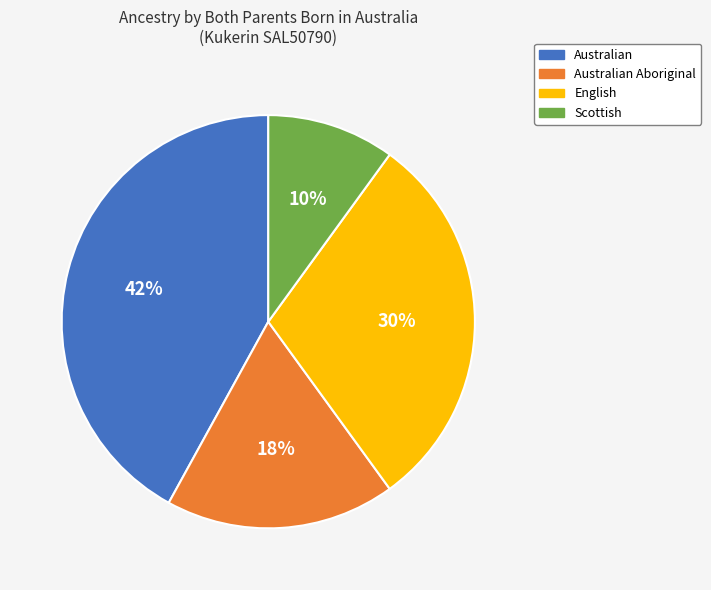

To the nearest percent, what is the difference between the largest and smallest slice percentages?

32%